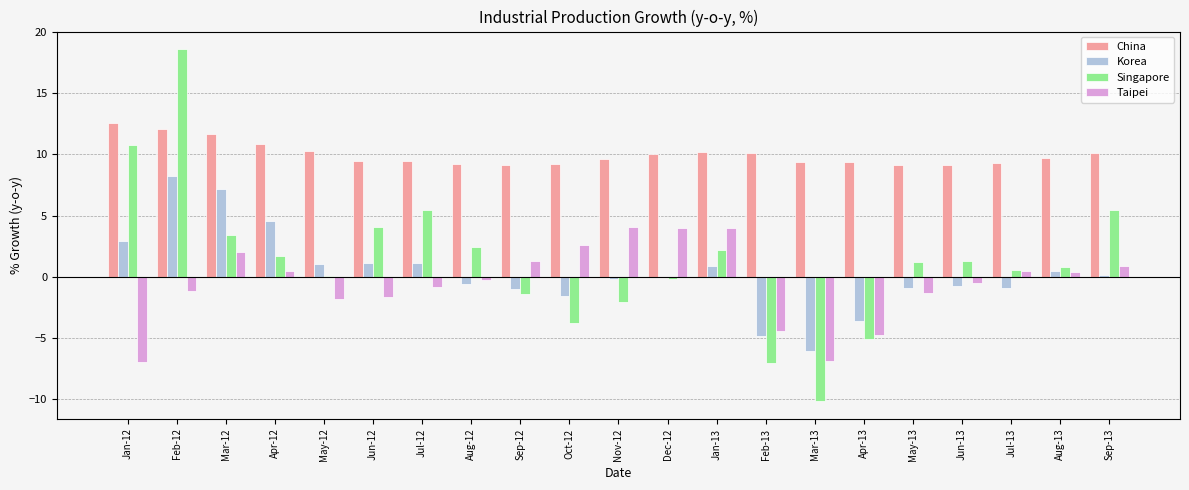

What is the sum of all China values?

209.9